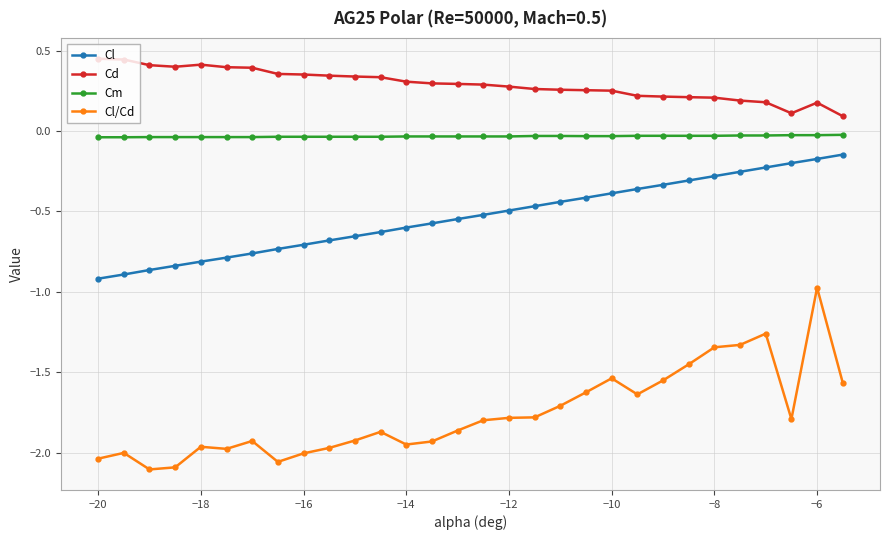

What is the difference between the maximum and minimum values in the Cl series?

0.8